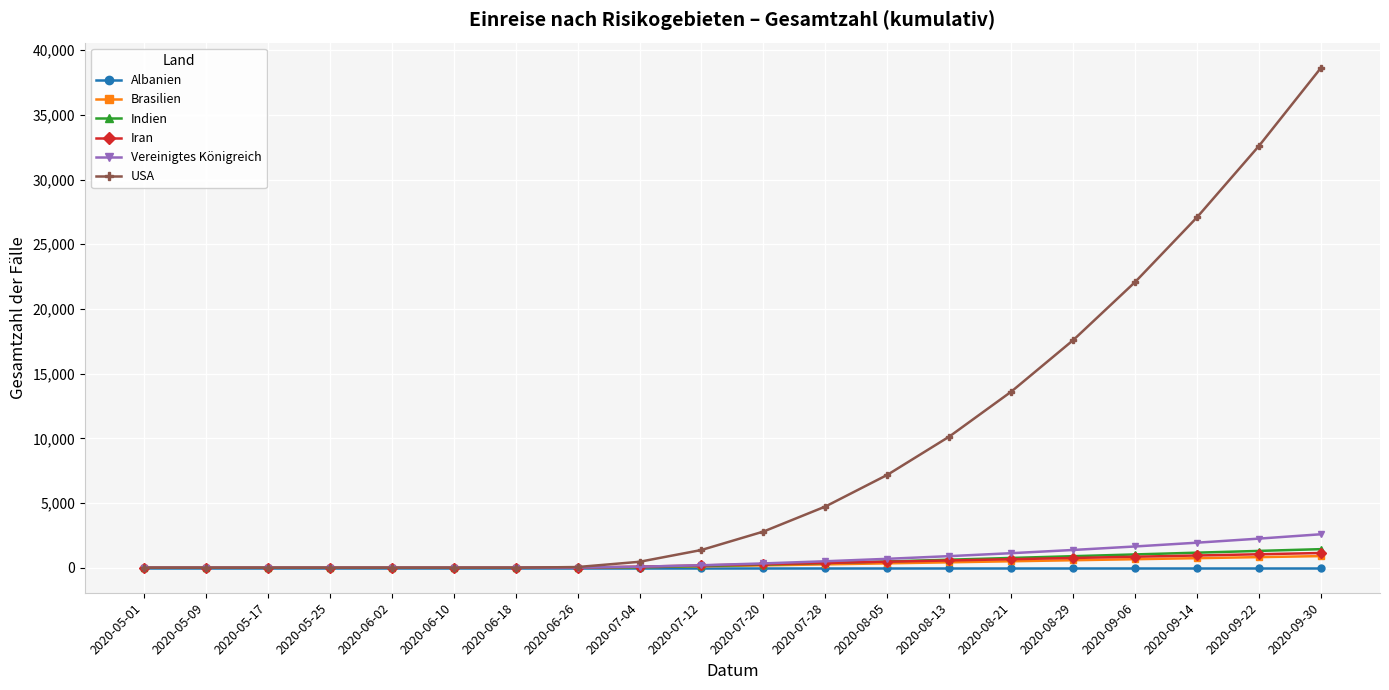

What is the average value of the Indien series?

423